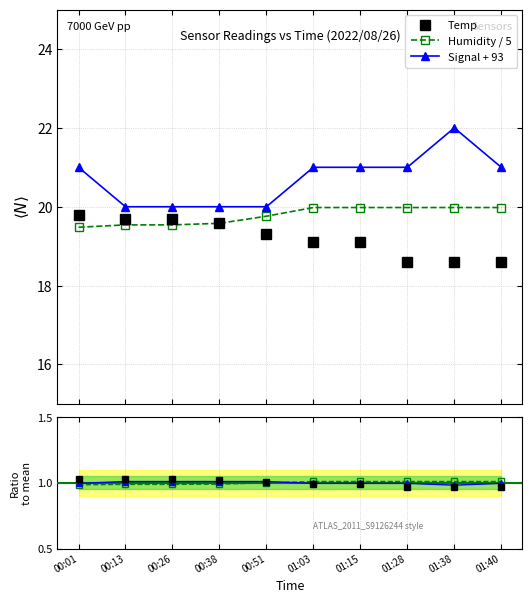

Is the value of Humidity / 5 at 00:38 greater than the value of Temp ratio at 01:15?

Yes